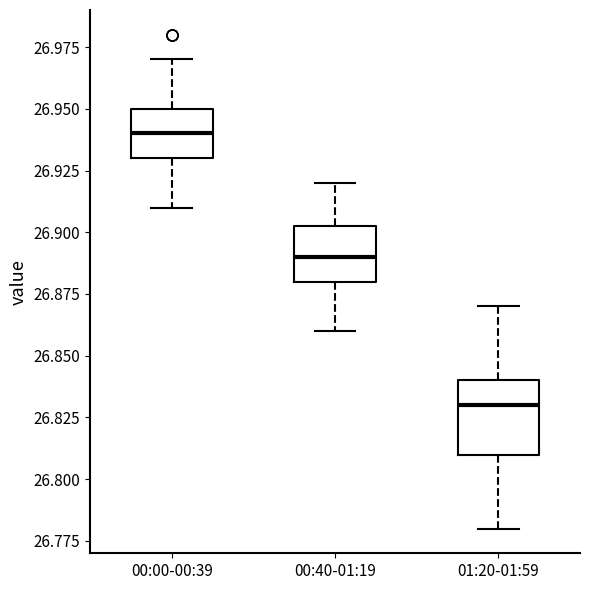

Reading left to right, read every box against the y-axis: the position of its median line, the range the box covers, and the ends of its whiskers. The values are not printed on the chart, so give them approximately, as read against the axis.

00:00-00:39: median 26.940, box 26.930 to 26.950, whiskers 26.910 to 26.970
00:40-01:19: median 26.890, box 26.880 to 26.905, whiskers 26.860 to 26.920
01:20-01:59: median 26.830, box 26.810 to 26.840, whiskers 26.780 to 26.870